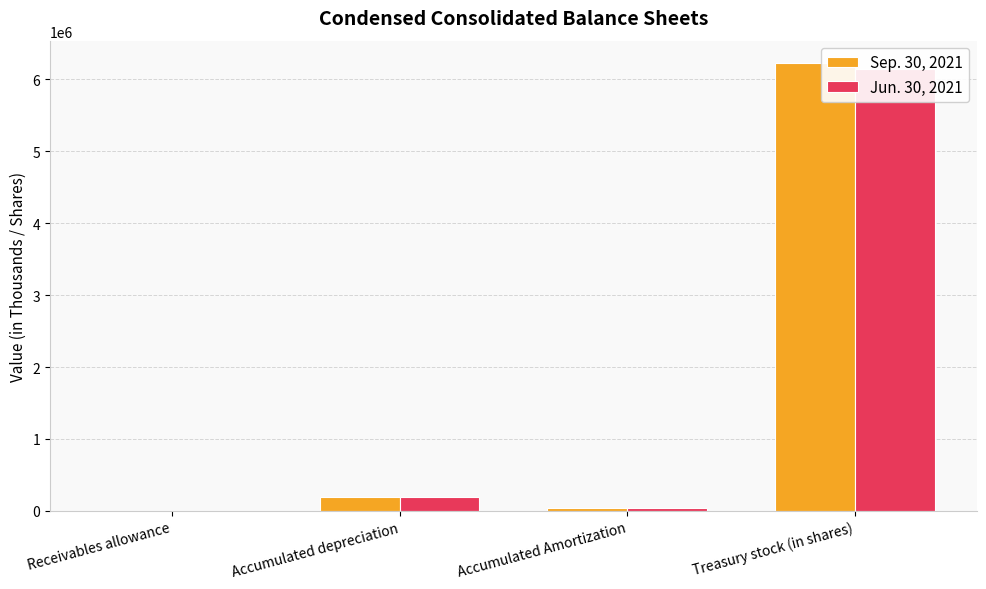

How many values in the Jun. 30, 2021 series are below 191757?

2